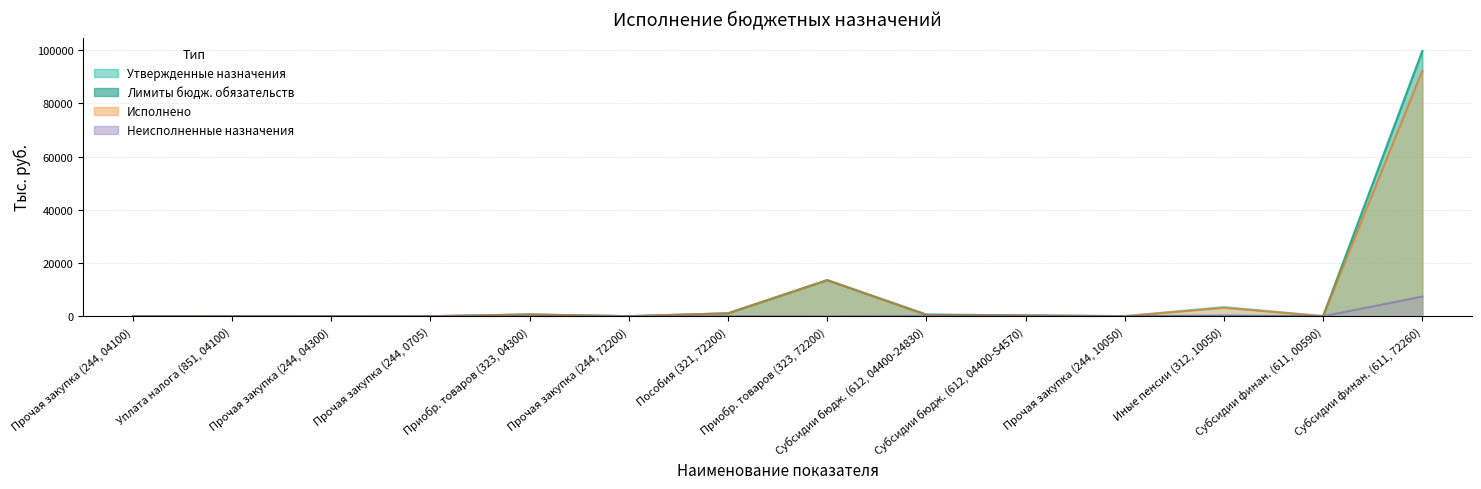

At which label is Лимиты бюджетных обязательств closest to 49831?

Приобр. товаров (323, 72200)